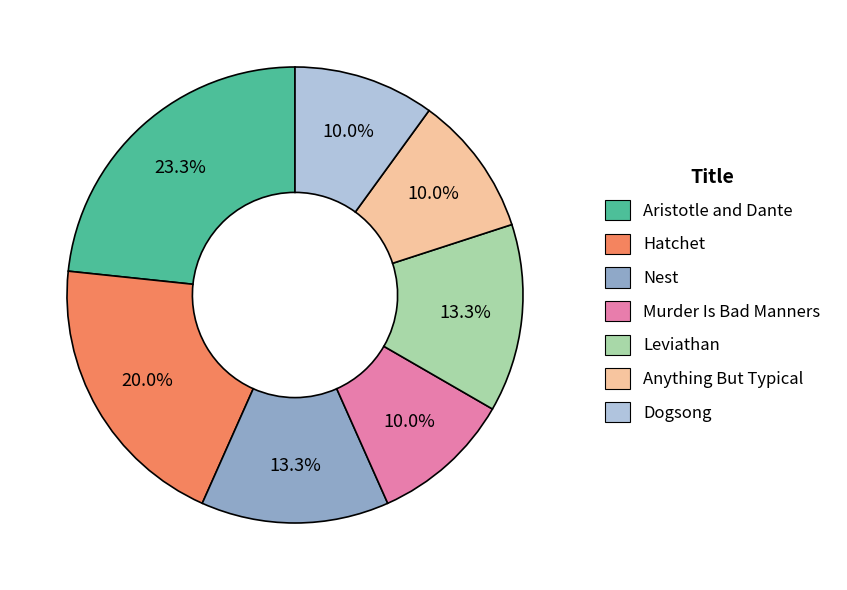

To the nearest percent, what percentage of the pie is Aristotle and Dante?

23%